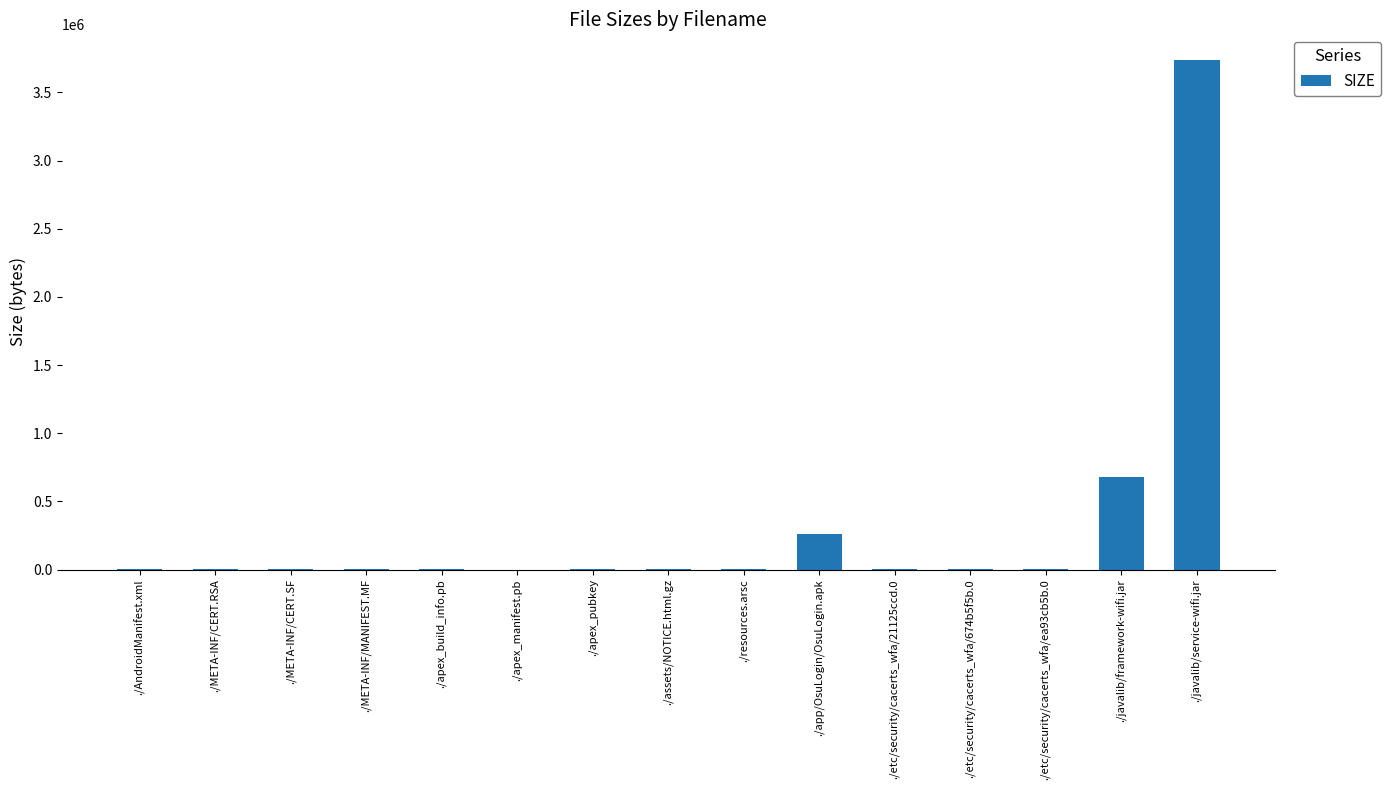

At which category does the chart reach its peak across all series?

./javalib/service-wifi.jar